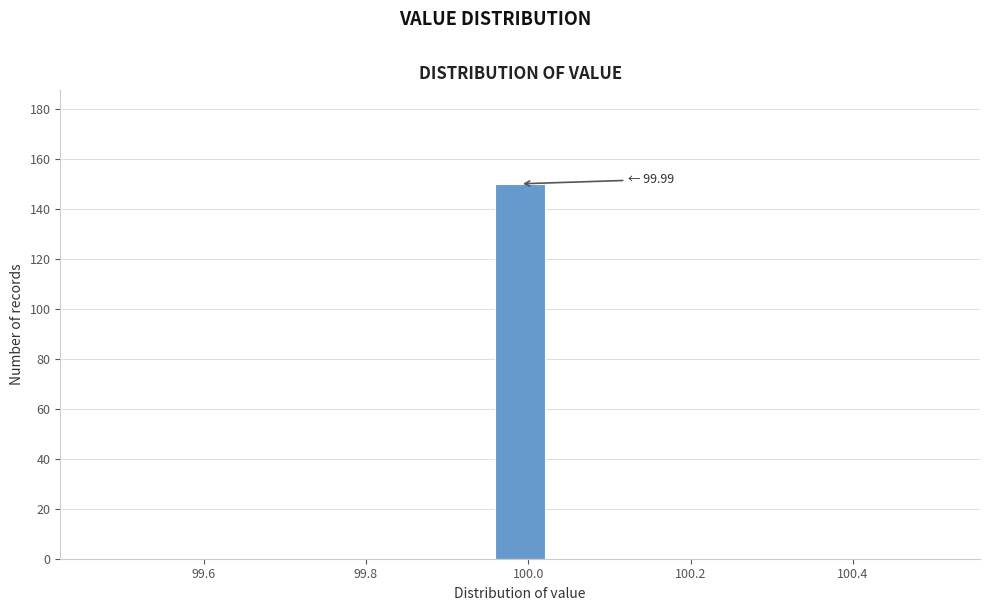

Around what value on the x-axis is the tallest bar? Give the approximate position of its centre, as read against the axis.

100.00